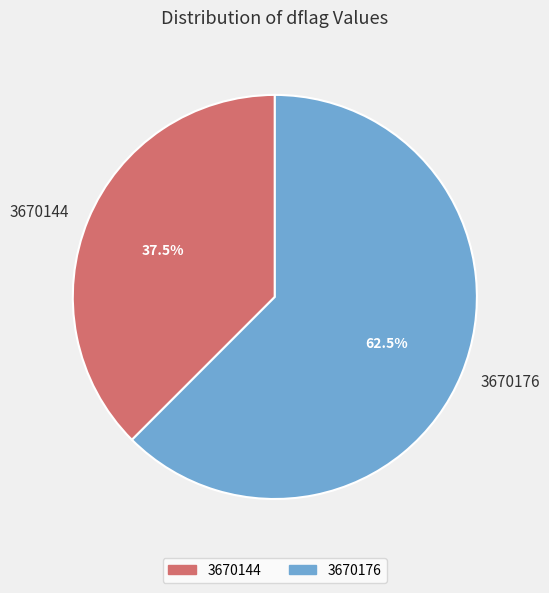

Is there any slice that represents more than half of the pie?

Yes